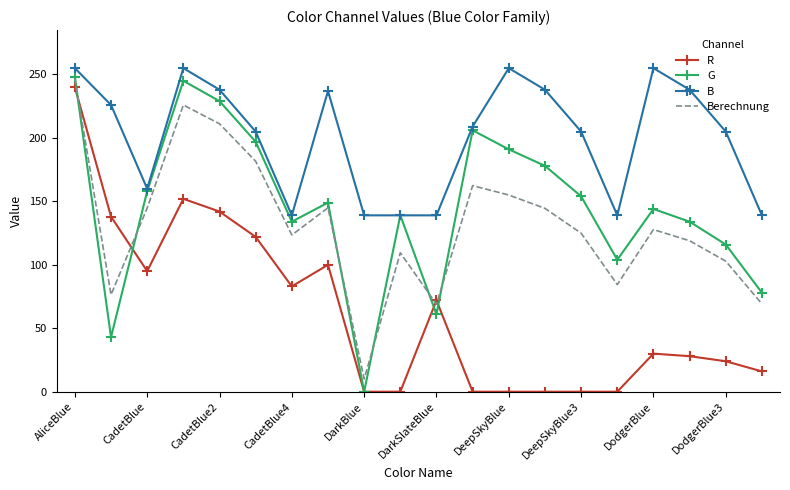

True or false: B and R intersect in this chart.

False